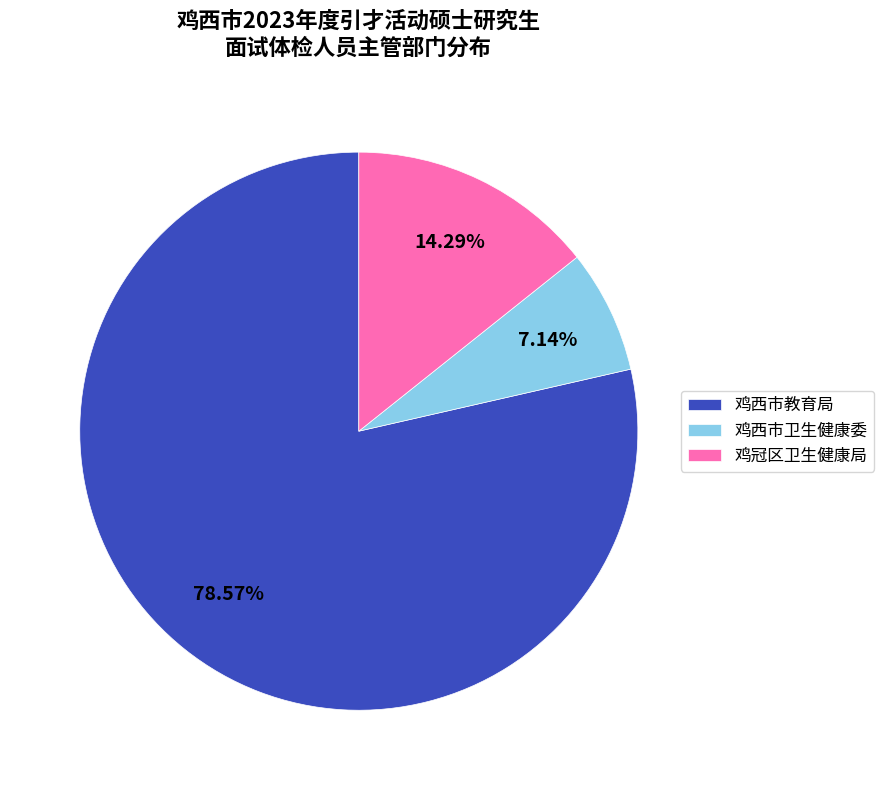

To the nearest percent, what is the combined percentage of 鸡西市教育局 and 鸡冠区卫生健康局?

93%